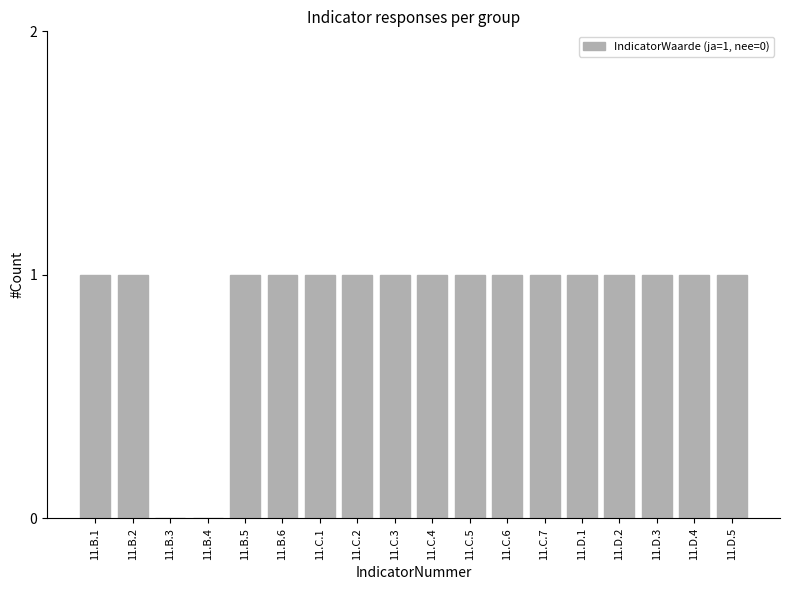

What is the sum of the values at 11.C.2 and 11.D.2?

2